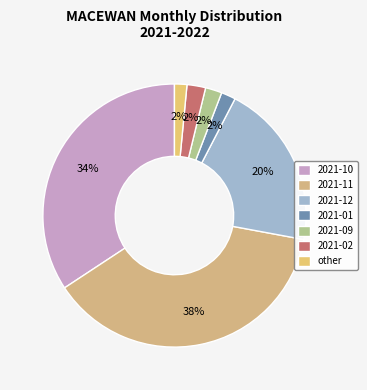

How many segments does this pie chart have?

7